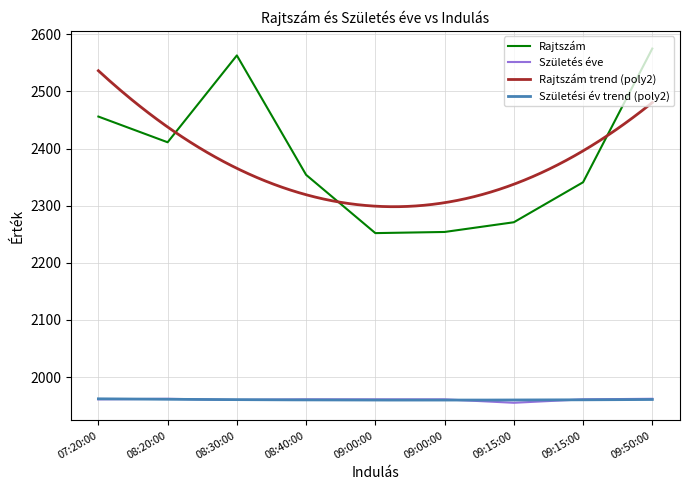

What is the label of the 7th point from the left?

09:15:00